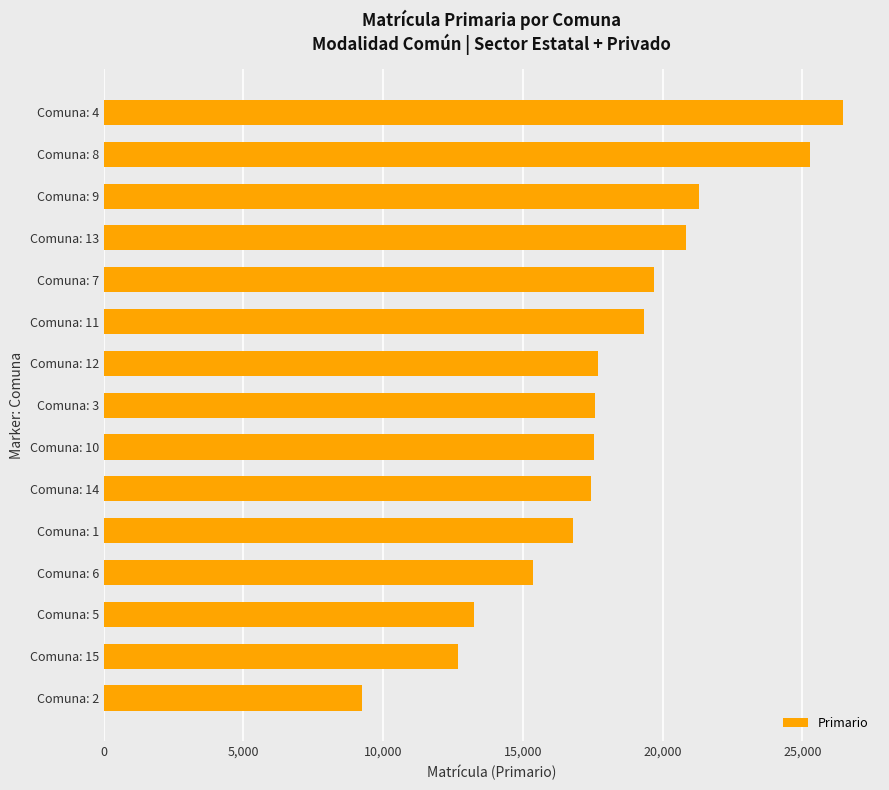

Is it true that the value at Comuna: 7 is 19679?

True